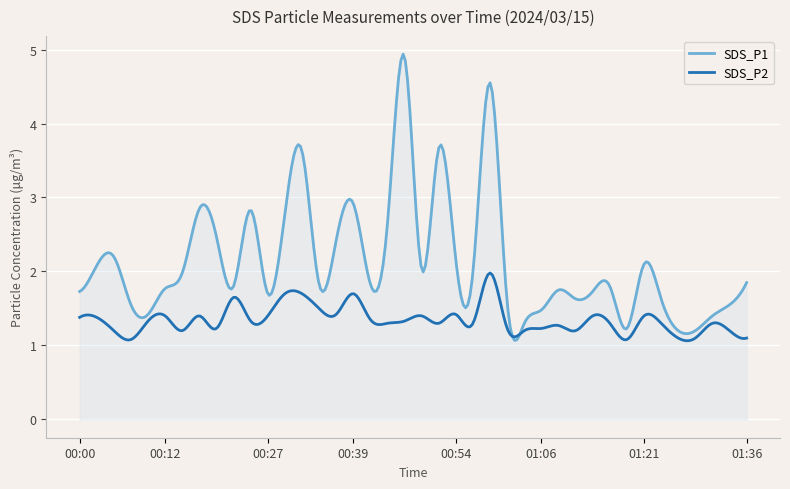

True or false: SDS_P1 and SDS_P2 intersect in this chart.

True